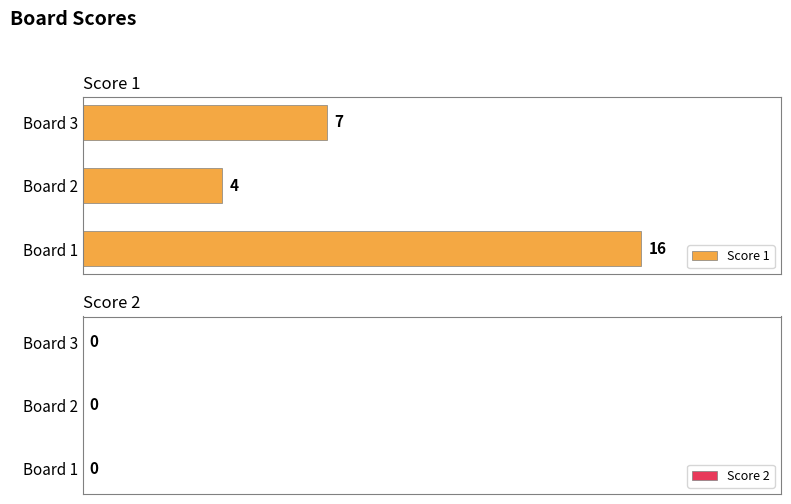

Which category has the lowest value across all series?

Board 2